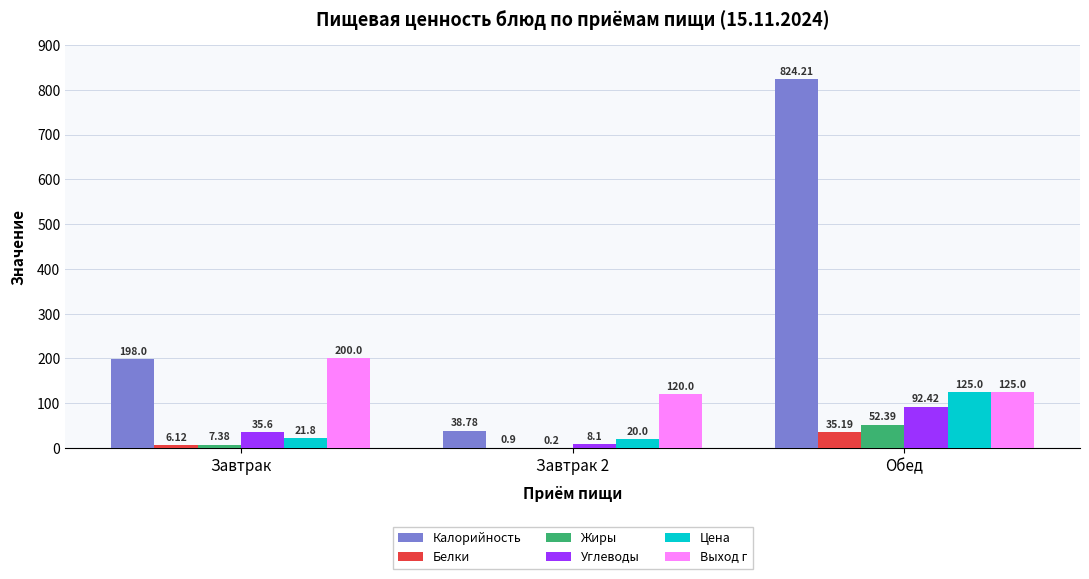

At which category does the chart reach its peak across all series?

Обед